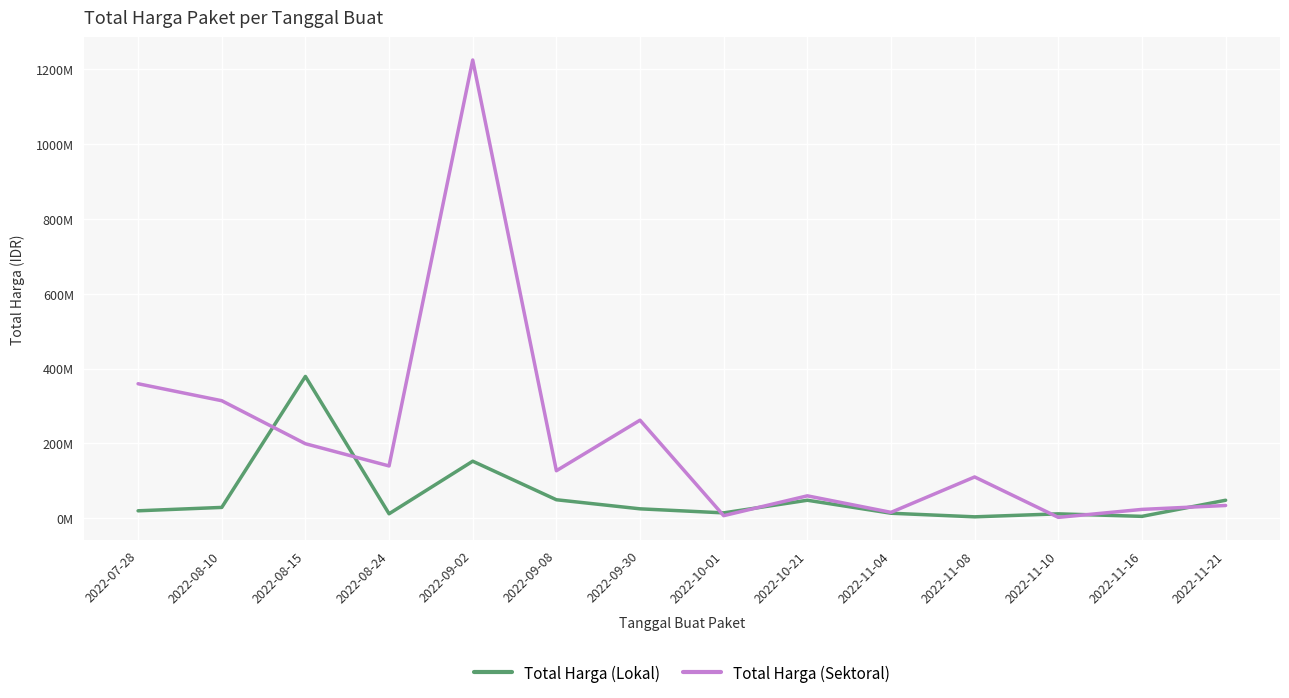

Rank the series at 2022-11-08 from highest to lowest value.

Total Harga (Sektoral), Total Harga (Lokal)